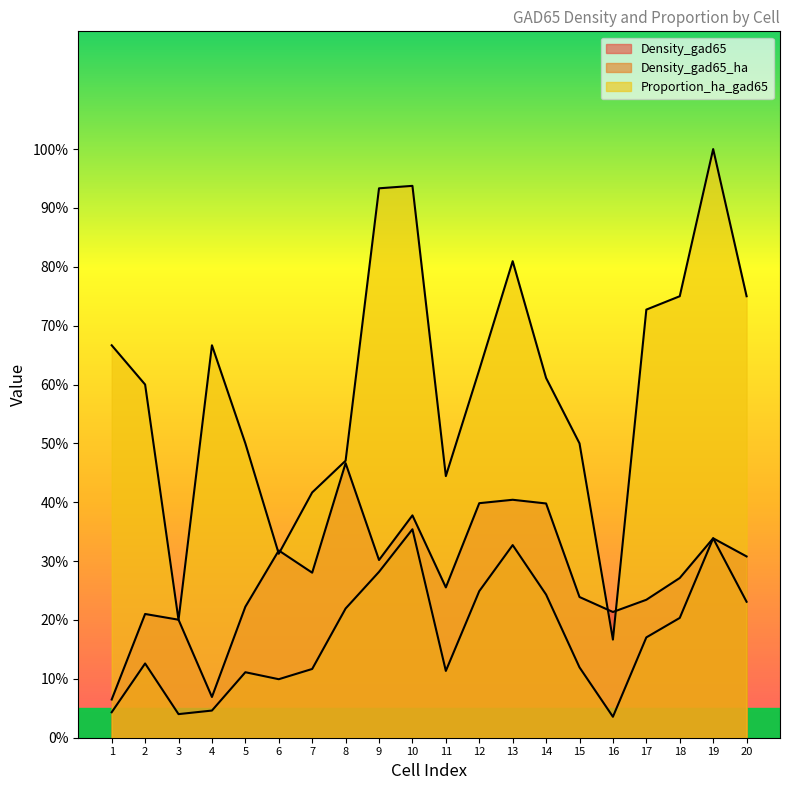

How many lines are shown in the chart?

3